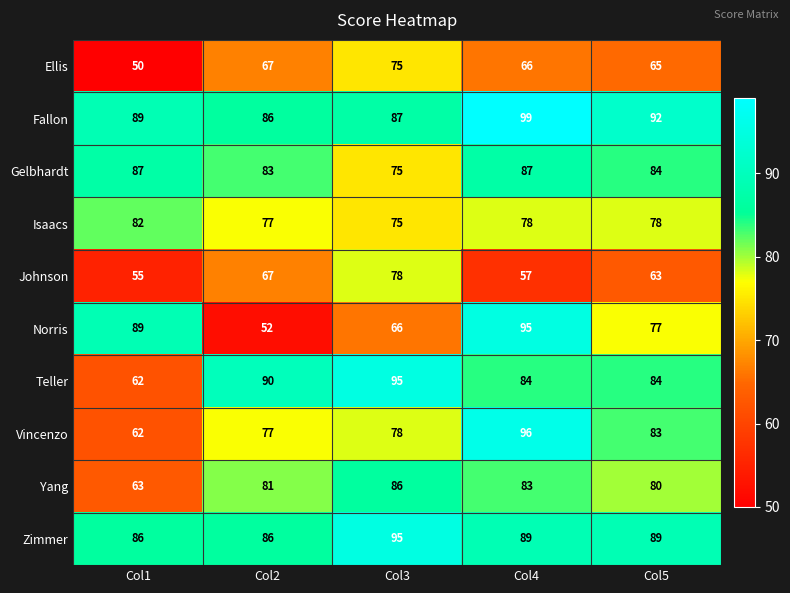

Where does the Teller series first go above 84?

Col2